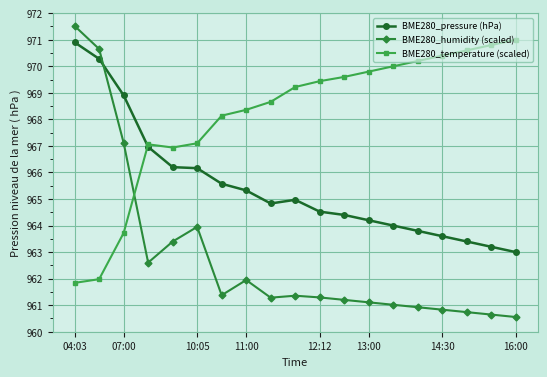

What is the value of the BME280_humidity (scaled) point at the 14th from the left?

961.0